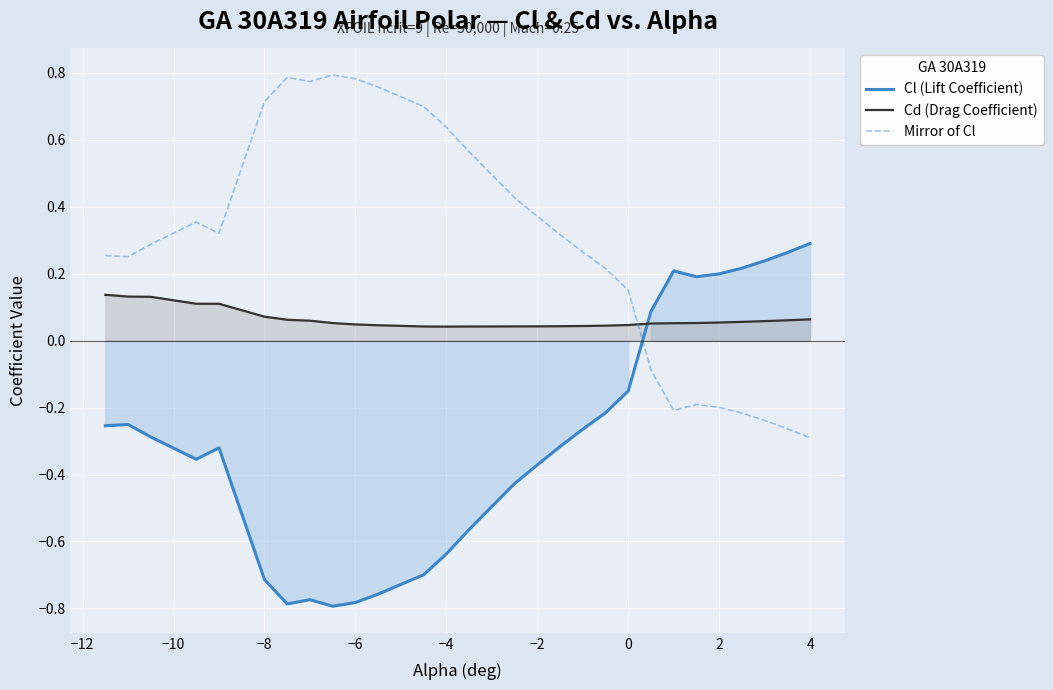

Which series has the widest spread of values?

Cl (Lift Coefficient)